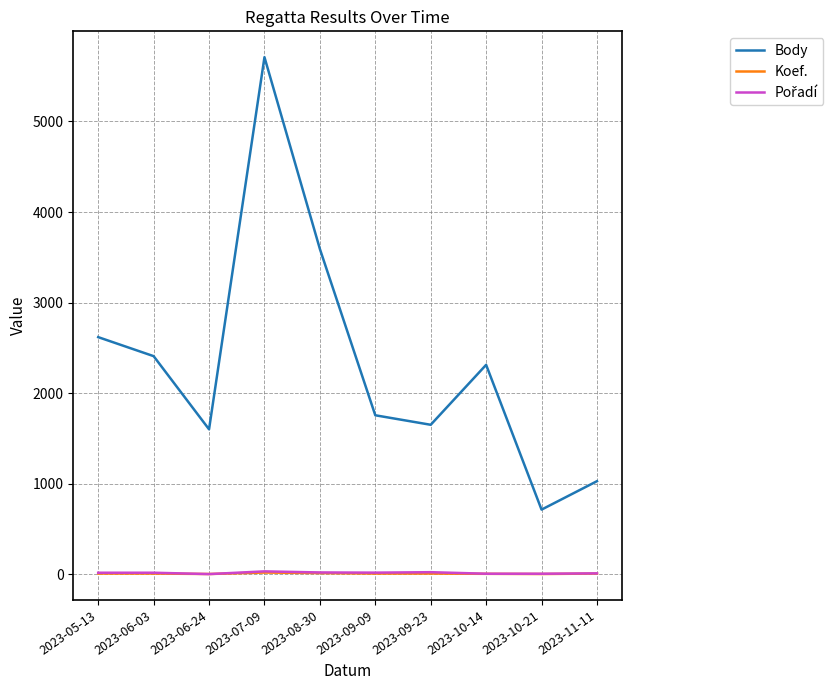

What is the difference between the maximum and minimum values in the Koef. series?

16